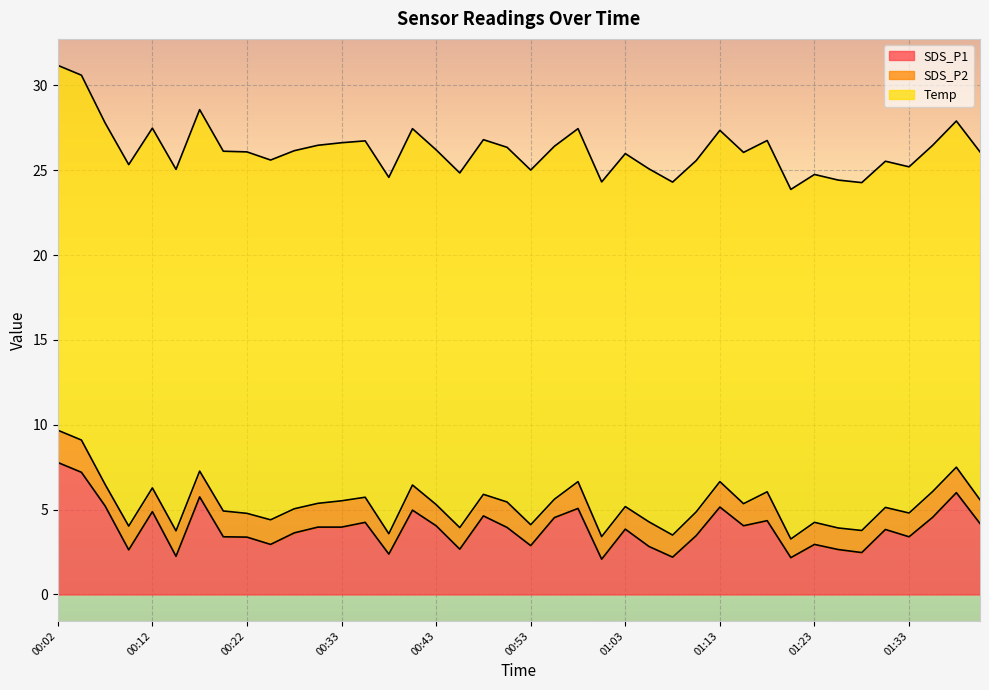

Reading right to left, what are all the values shown in this chart?

SDS_P1: 01:40=4.2	01:37=6.0	01:35=4.5	01:33=3.4	01:30=3.8	01:28=2.5	01:25=2.6	01:23=3.0	01:20=2.2	01:18=4.3	01:15=4.0	01:13=5.2	01:10=3.5	01:08=2.2	01:06=2.8	01:03=3.9	01:01=2.1	00:58=5.1	00:56=4.5	00:53=2.9	00:51=4.0	00:48=4.6	00:46=2.7	00:43=4.0	00:40=5.0	00:38=2.4	00:35=4.2	00:33=4.0	00:30=4.0	00:28=3.6	00:25=3.0	00:22=3.4	00:20=3.4	00:17=5.8	00:15=2.2	00:12=4.9	00:09=2.6	00:07=5.2	00:04=7.2	00:02=7.8
SDS_P2: 01:40=1.4	01:37=1.5	01:35=1.5	01:33=1.4	01:30=1.3	01:28=1.3	01:25=1.3	01:23=1.3	01:20=1.1	01:18=1.7	01:15=1.3	01:13=1.5	01:10=1.4	01:08=1.3	01:06=1.4	01:03=1.3	01:01=1.3	00:58=1.6	00:56=1.1	00:53=1.2	00:51=1.5	00:48=1.3	00:46=1.3	00:43=1.2	00:40=1.5	00:38=1.2	00:35=1.5	00:33=1.6	00:30=1.4	00:28=1.4	00:25=1.4	00:22=1.4	00:20=1.5	00:17=1.5	00:15=1.5	00:12=1.4	00:09=1.4	00:07=1.3	00:04=1.9	00:02=1.9
Temp: 01:40=20.5	01:37=20.4	01:35=20.4	01:33=20.4	01:30=20.4	01:28=20.5	01:25=20.5	01:23=20.5	01:20=20.6	01:18=20.7	01:15=20.7	01:13=20.7	01:10=20.7	01:08=20.8	01:06=20.8	01:03=20.8	01:01=20.9	00:58=20.8	00:56=20.8	00:53=20.9	00:51=20.9	00:48=20.9	00:46=20.9	00:43=20.9	00:40=21.0	00:38=21.0	00:35=21.0	00:33=21.1	00:30=21.1	00:28=21.1	00:25=21.2	00:22=21.3	00:20=21.2	00:17=21.3	00:15=21.3	00:12=21.2	00:09=21.3	00:07=21.3	00:04=21.5	00:02=21.5